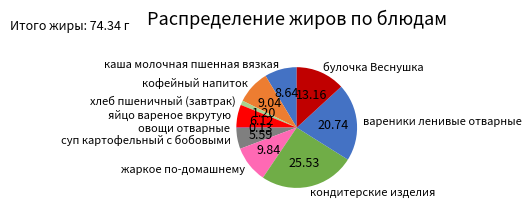

Is the sum of кофейный напиток and кондитерские изделия greater than half?

No